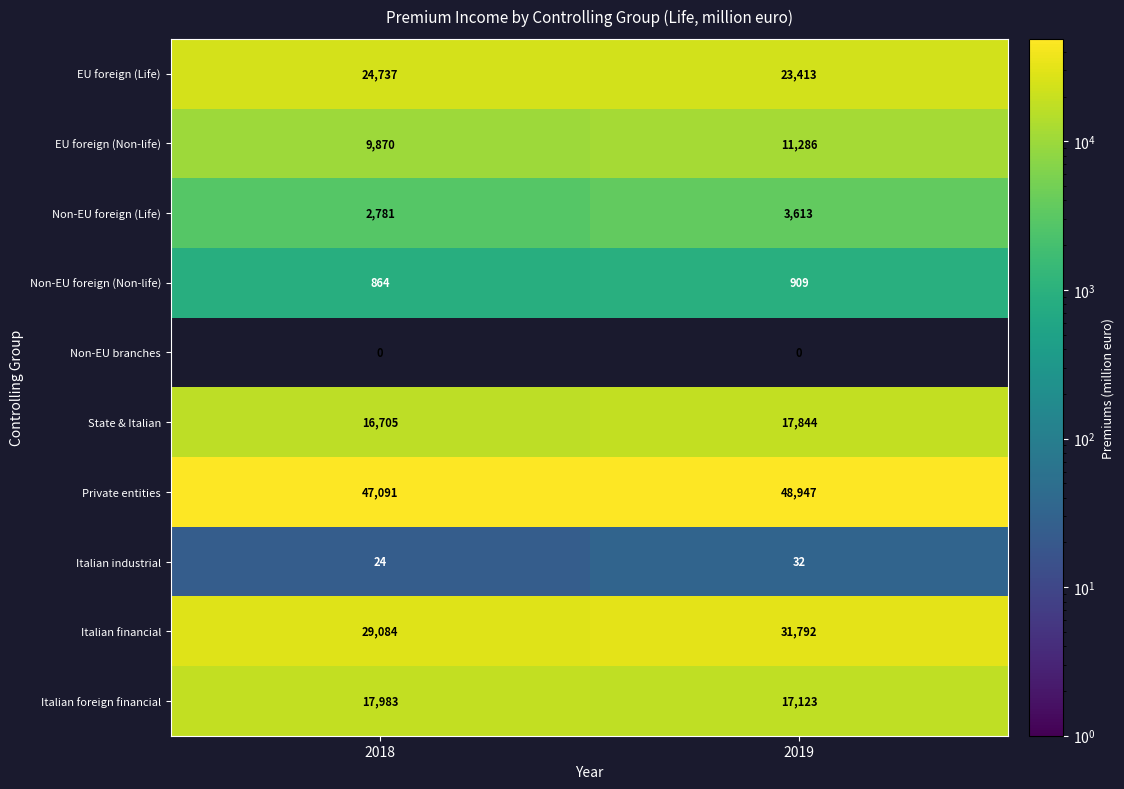

Reading right to left, extract all data points from this chart.

EU foreign (Life): 23413	24737
EU foreign (Non-life): 11286	9870
Non-EU foreign (Life): 3613	2781
Non-EU foreign (Non-life): 909	864
Non-EU branches: 0	0
State & Italian: 17844	16705
Private entities: 48947	47091
Italian industrial: 32	24
Italian financial: 31792	29084
Italian foreign financial: 17123	17983